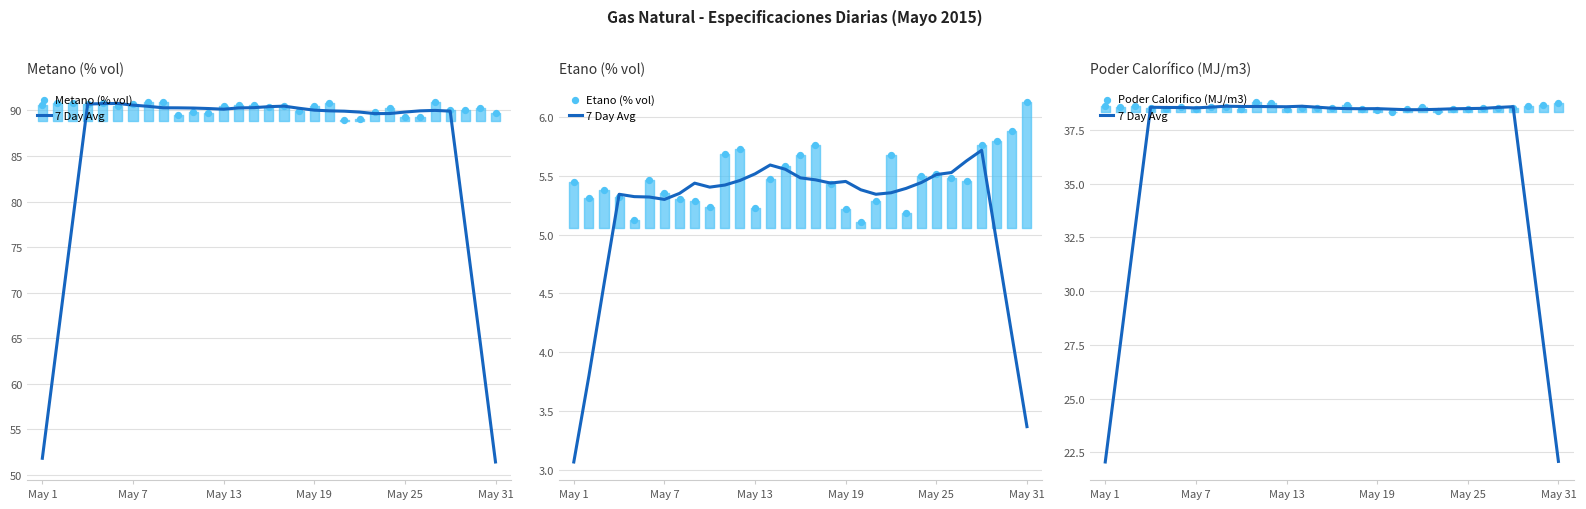

Which series has the largest Y range (max minus min)?

7 Day Avg